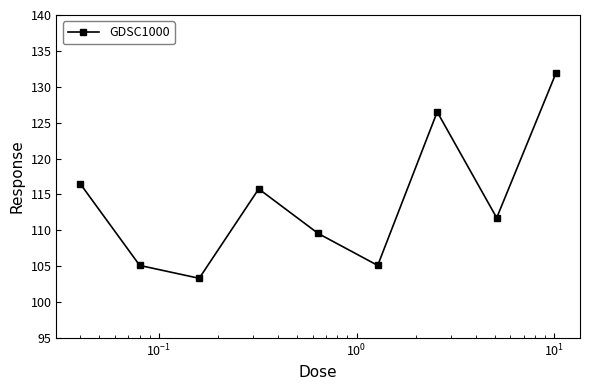

What is the value of the 5th point from the left?

109.6